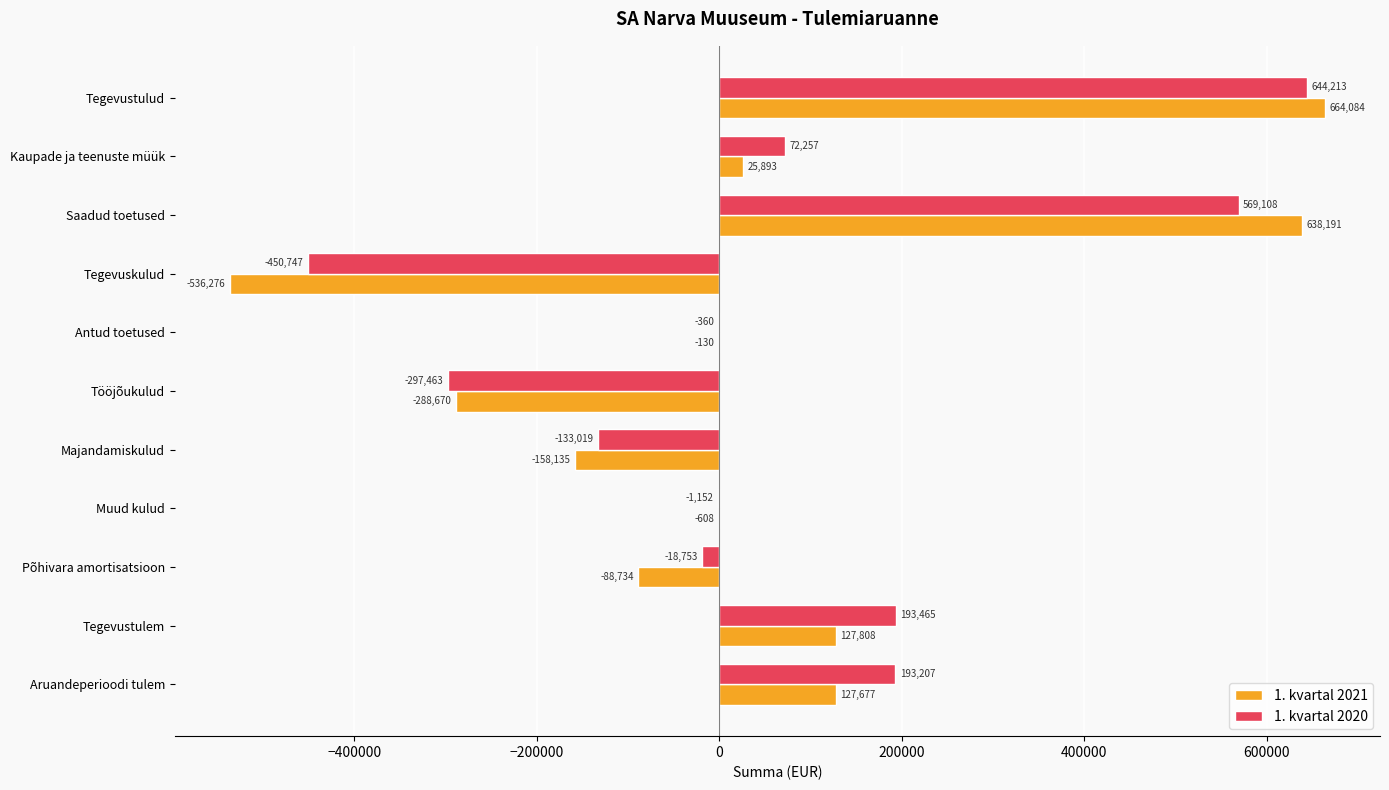

Where is 1. kvartal 2020 nearest to the value 96732?

Kaupade ja teenuste müük